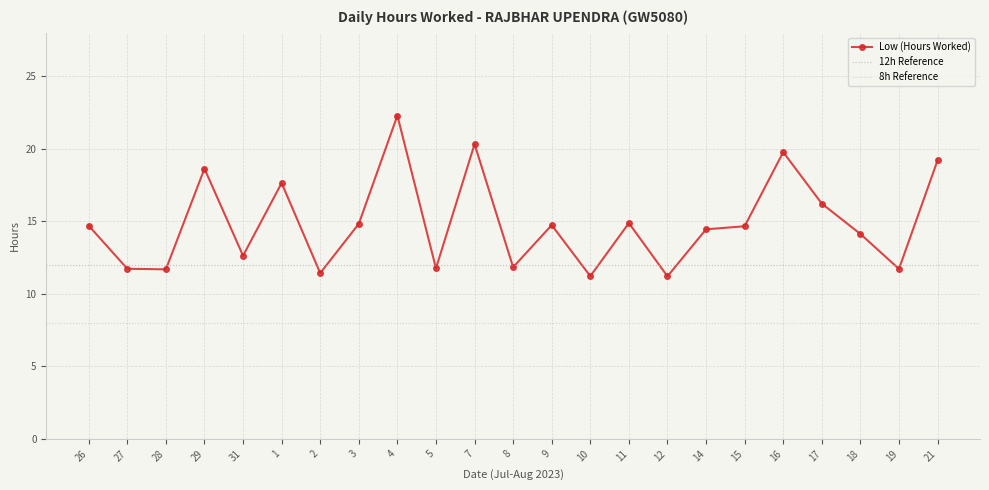

Reading right to left, what are all the values shown in this chart?

21=19.2	19=11.7	18=14.1	17=16.2	16=19.8	15=14.7	14=14.4	12=11.2	11=14.9	10=11.2	9=14.7	8=11.8	7=20.3	5=11.8	4=22.3	3=14.8	2=11.4	1=17.6	31=12.6	29=18.6	28=11.7	27=11.7	26=14.7